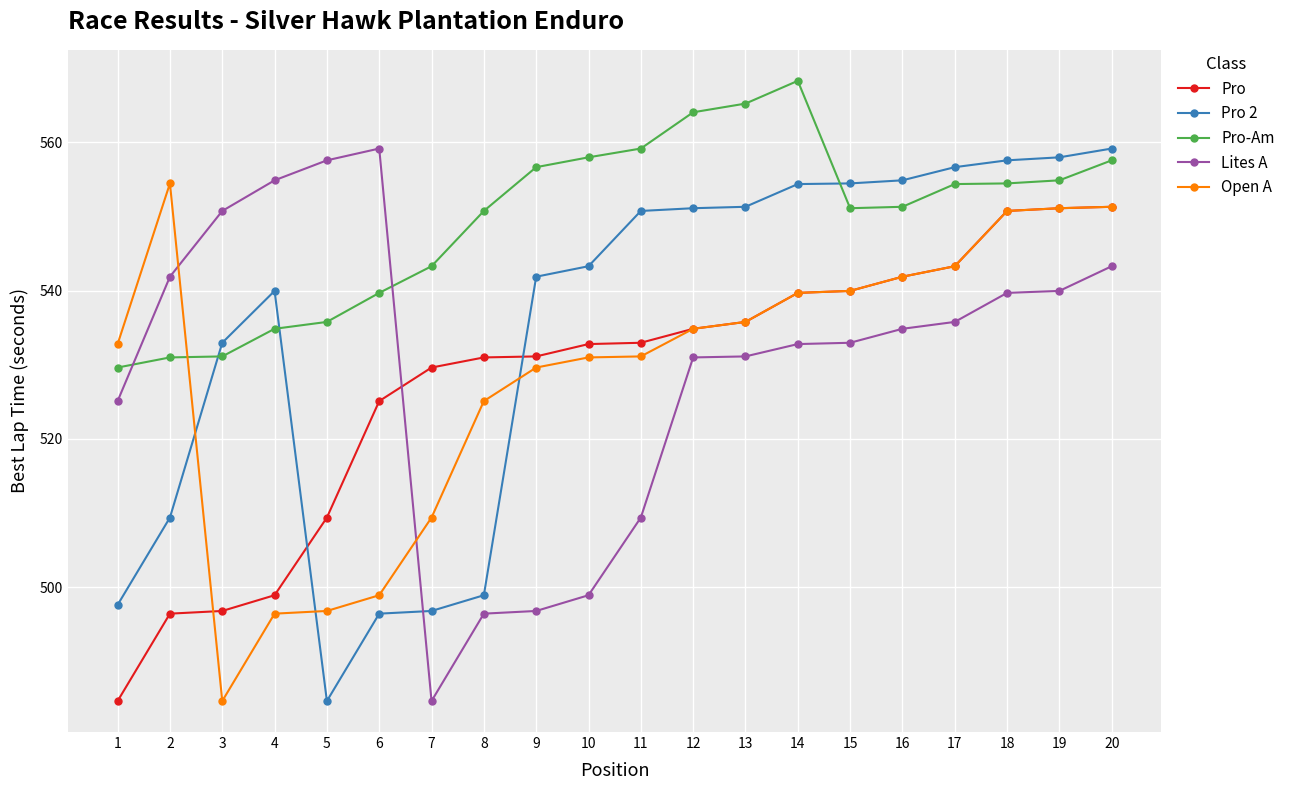

After their last crossing, which series has the higher values: Pro 2 or Open A?

Pro 2